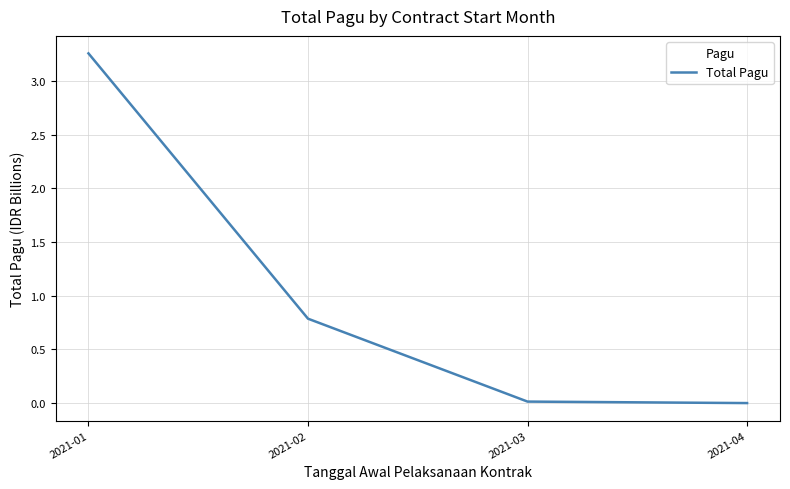

What is the sum of the values at 2021-02 and 2021-01?

4.0